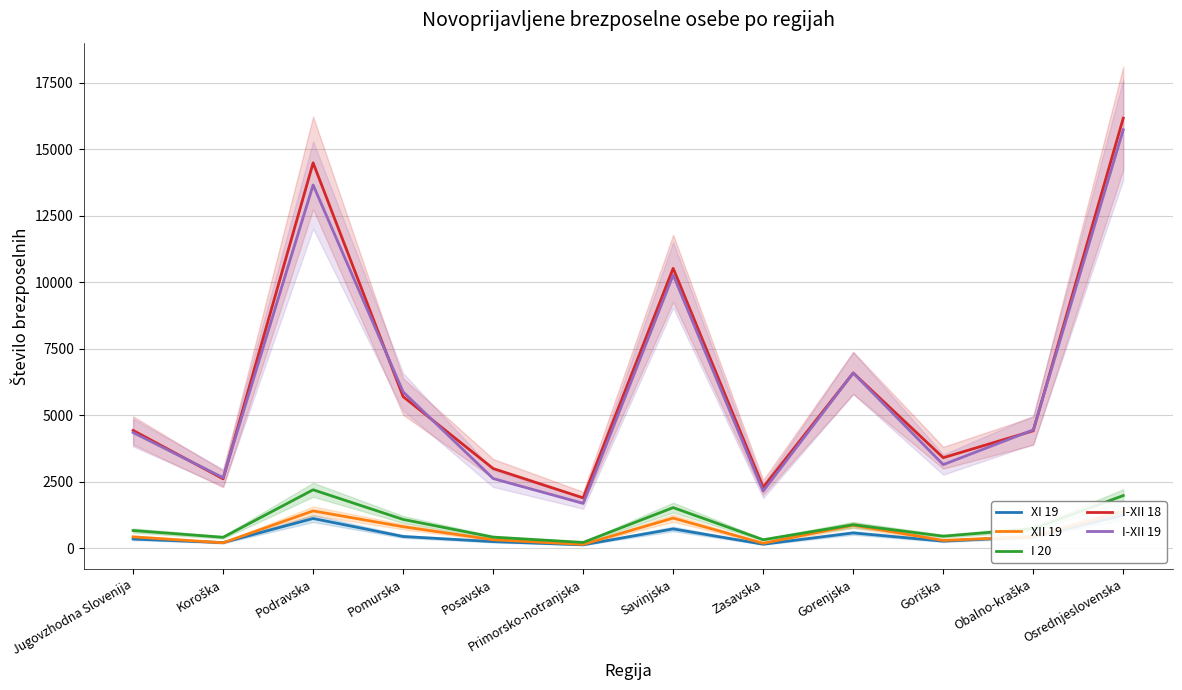

Does the chart have visible grid lines?

Yes